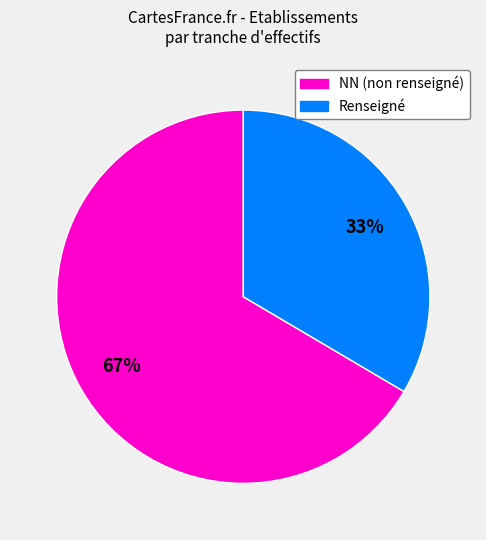

Does any single category account for the majority?

Yes